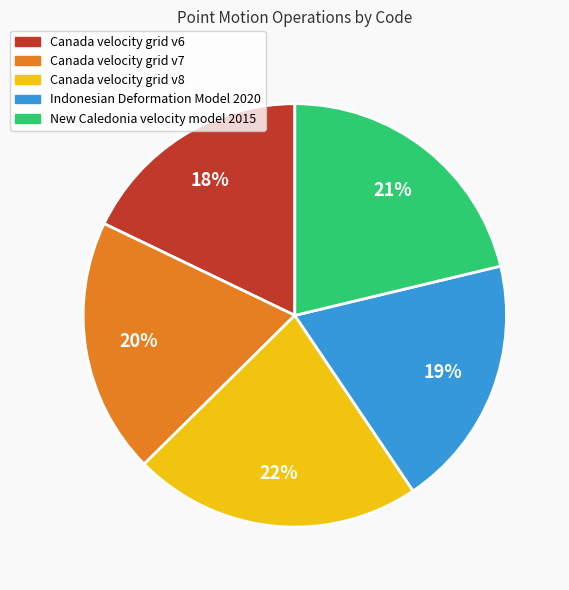

What is the ratio of the value at Canada velocity grid v6 to the value at Canada velocity grid v8?

0.8